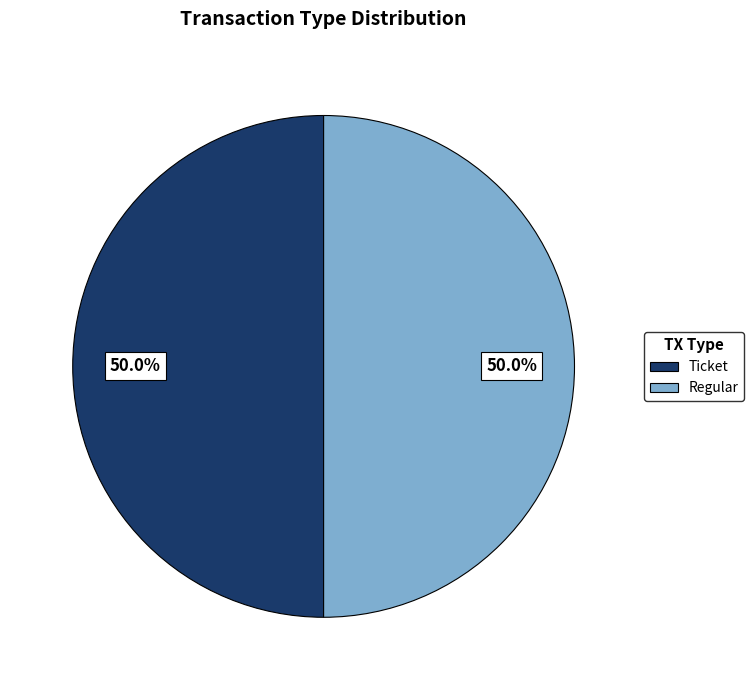

Count the number of slices in the pie.

2